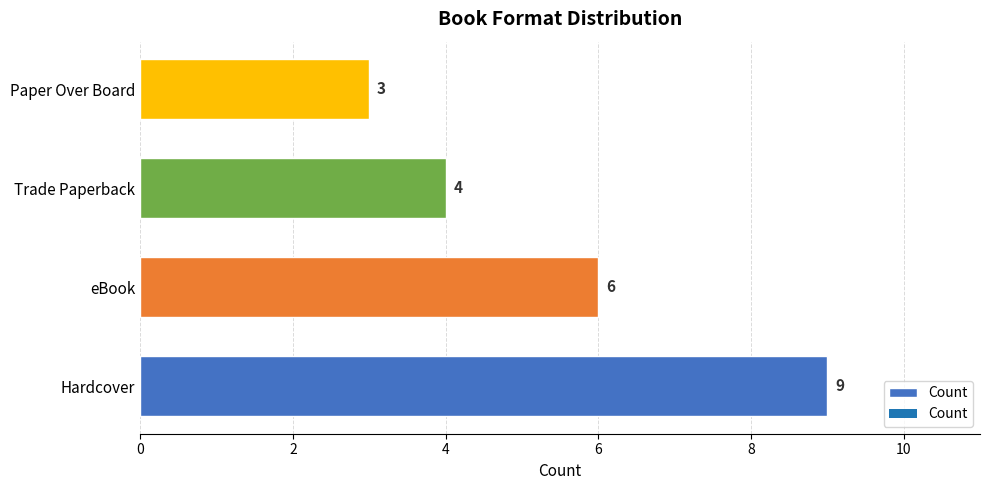

Are the bars grouped side by side (vs. stacked)?

No